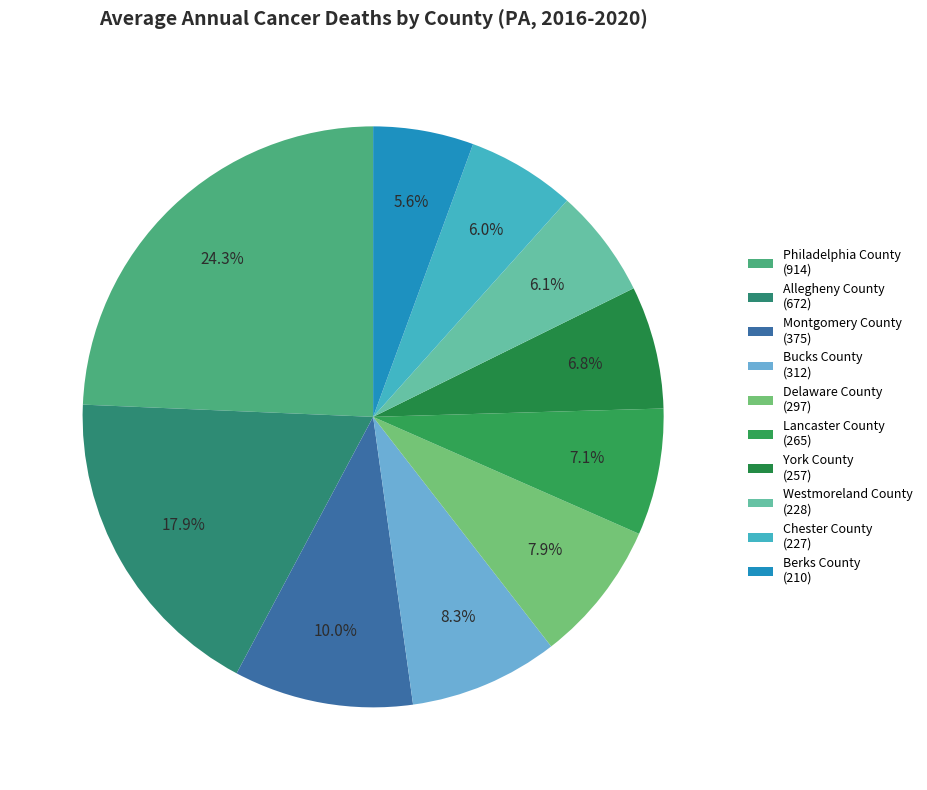

What is the ratio of the value at Lancaster County to the value at Chester County?

1.2